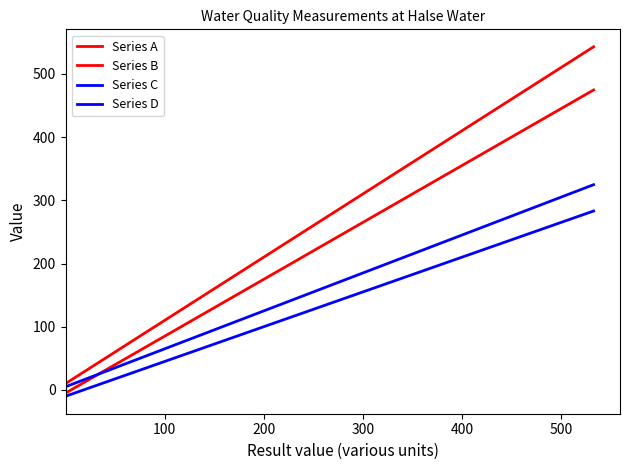

How many lines are shown in the chart?

4